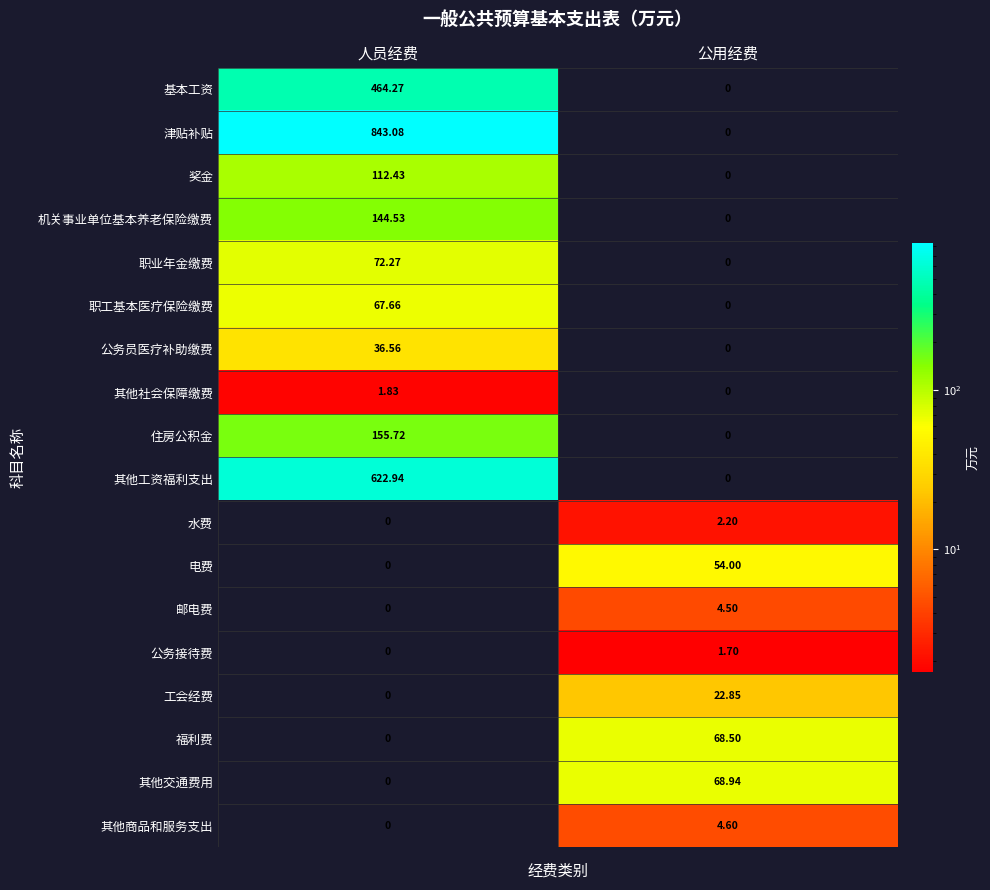

At which label does 公务员医疗补助缴费 first exceed 36?

人员经费